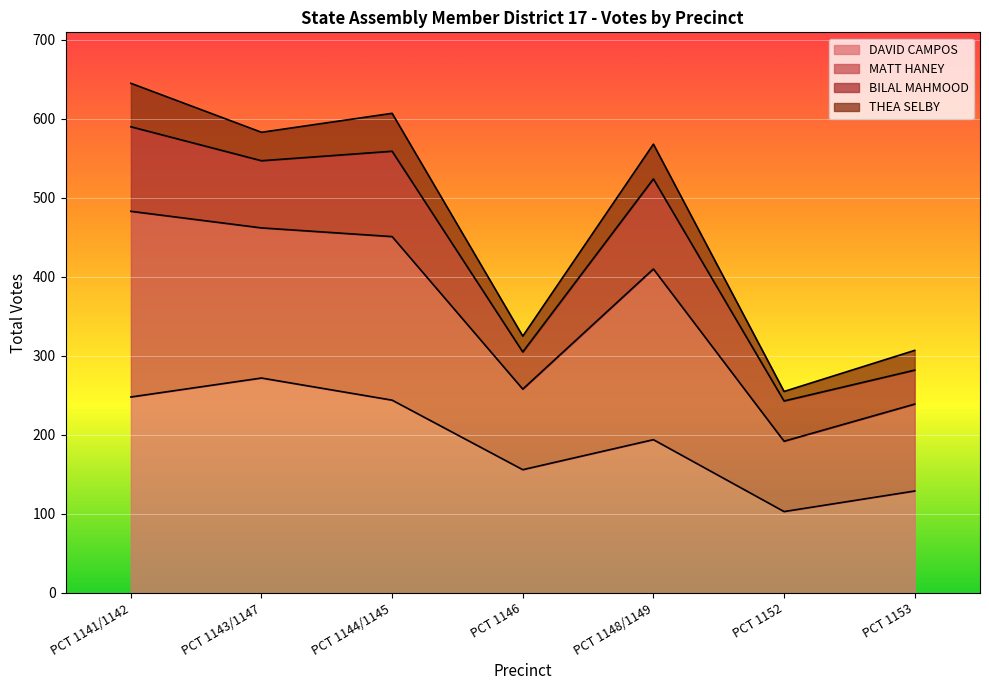

What is the total value across all series at PCT 1143/1147?

583